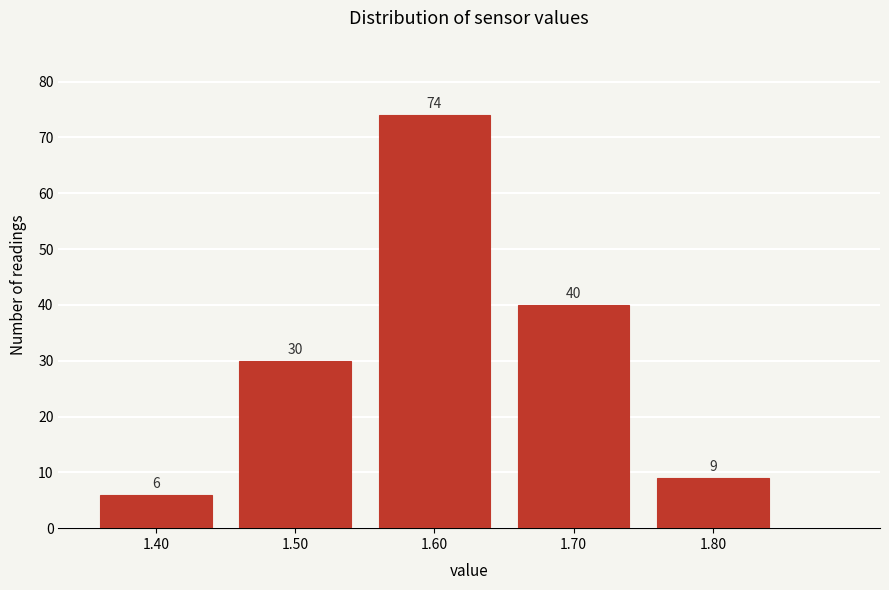

How tall is the bar that spans 1.75 to 1.85 on the x-axis?

9